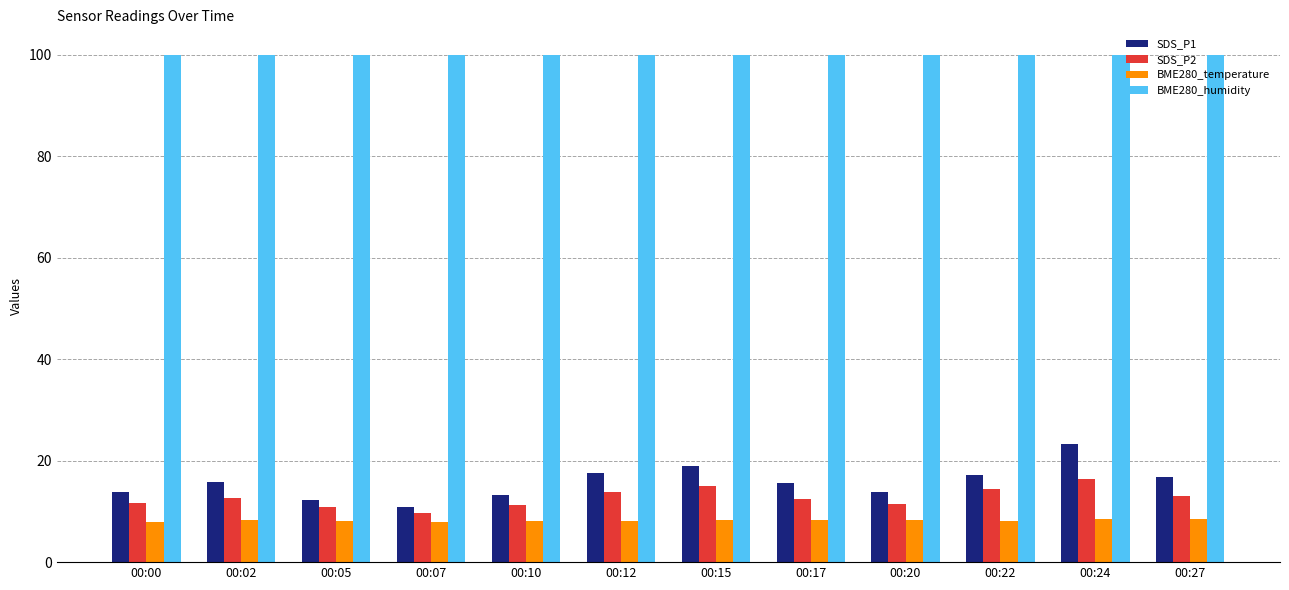

What is the difference between the highest and lowest values at 00:17?

91.6